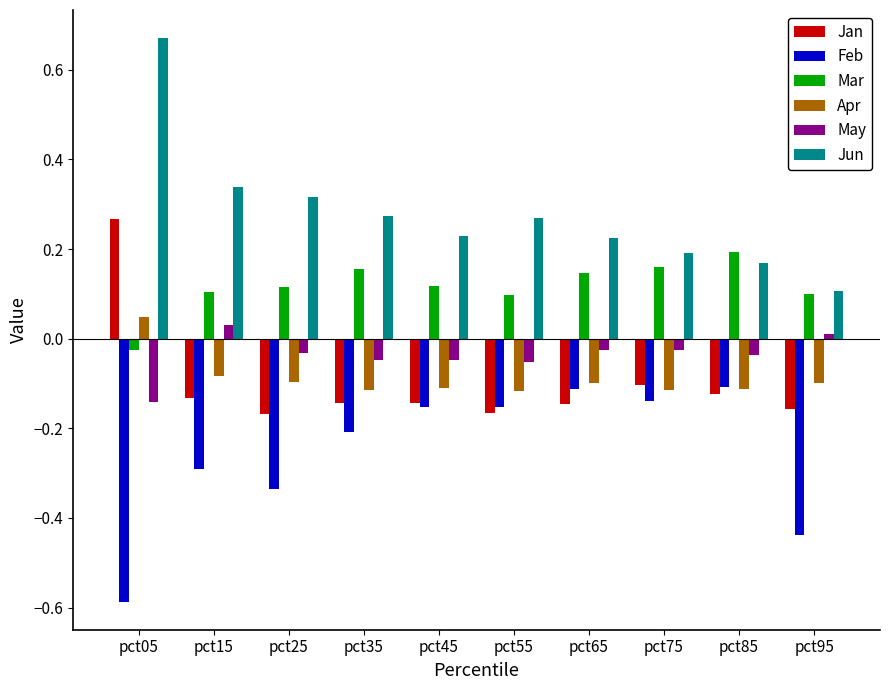

Is it true that Feb equals -0.2 at pct55?

True